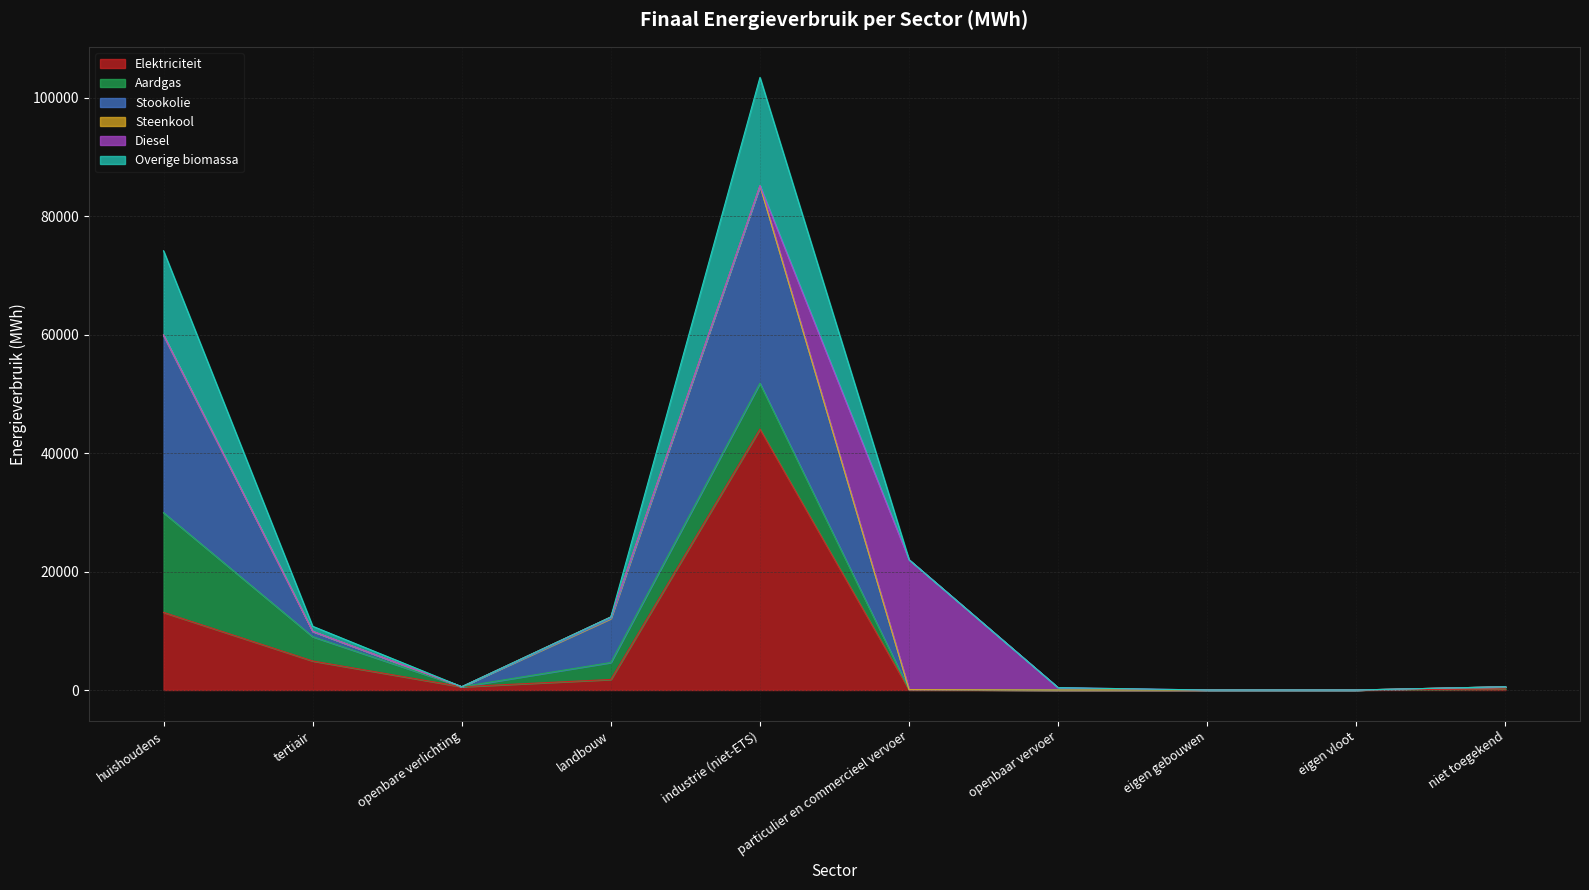

What is the label of the 6th point from the left?

particulier en commercieel vervoer